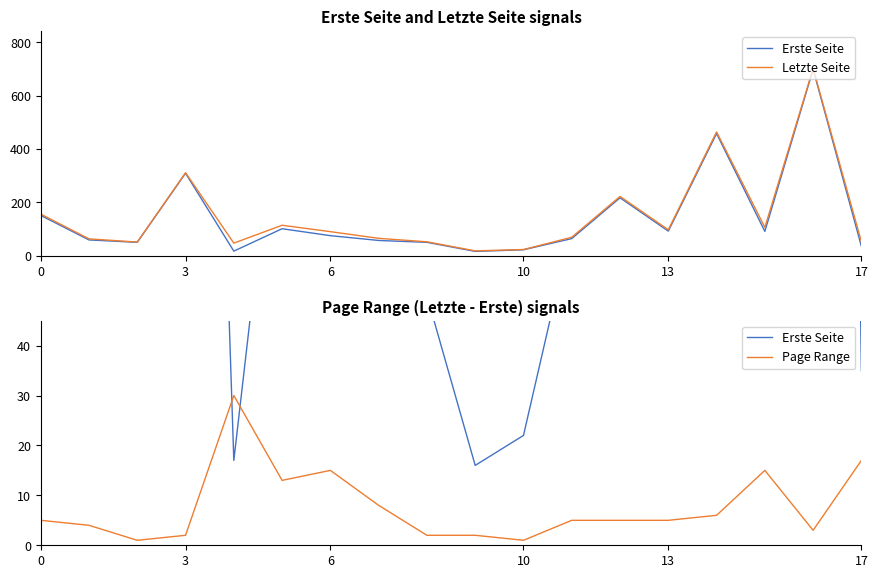

What is the sum of the Erste Seite values at 12 and 17?

252